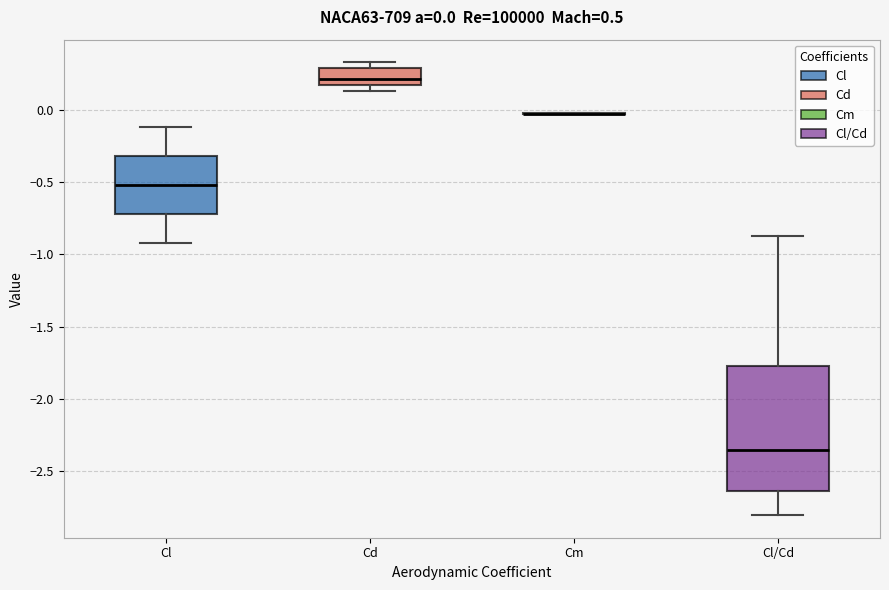

Comparing the boxes themselves (not the whiskers), which one is the tallest?

Cl/Cd